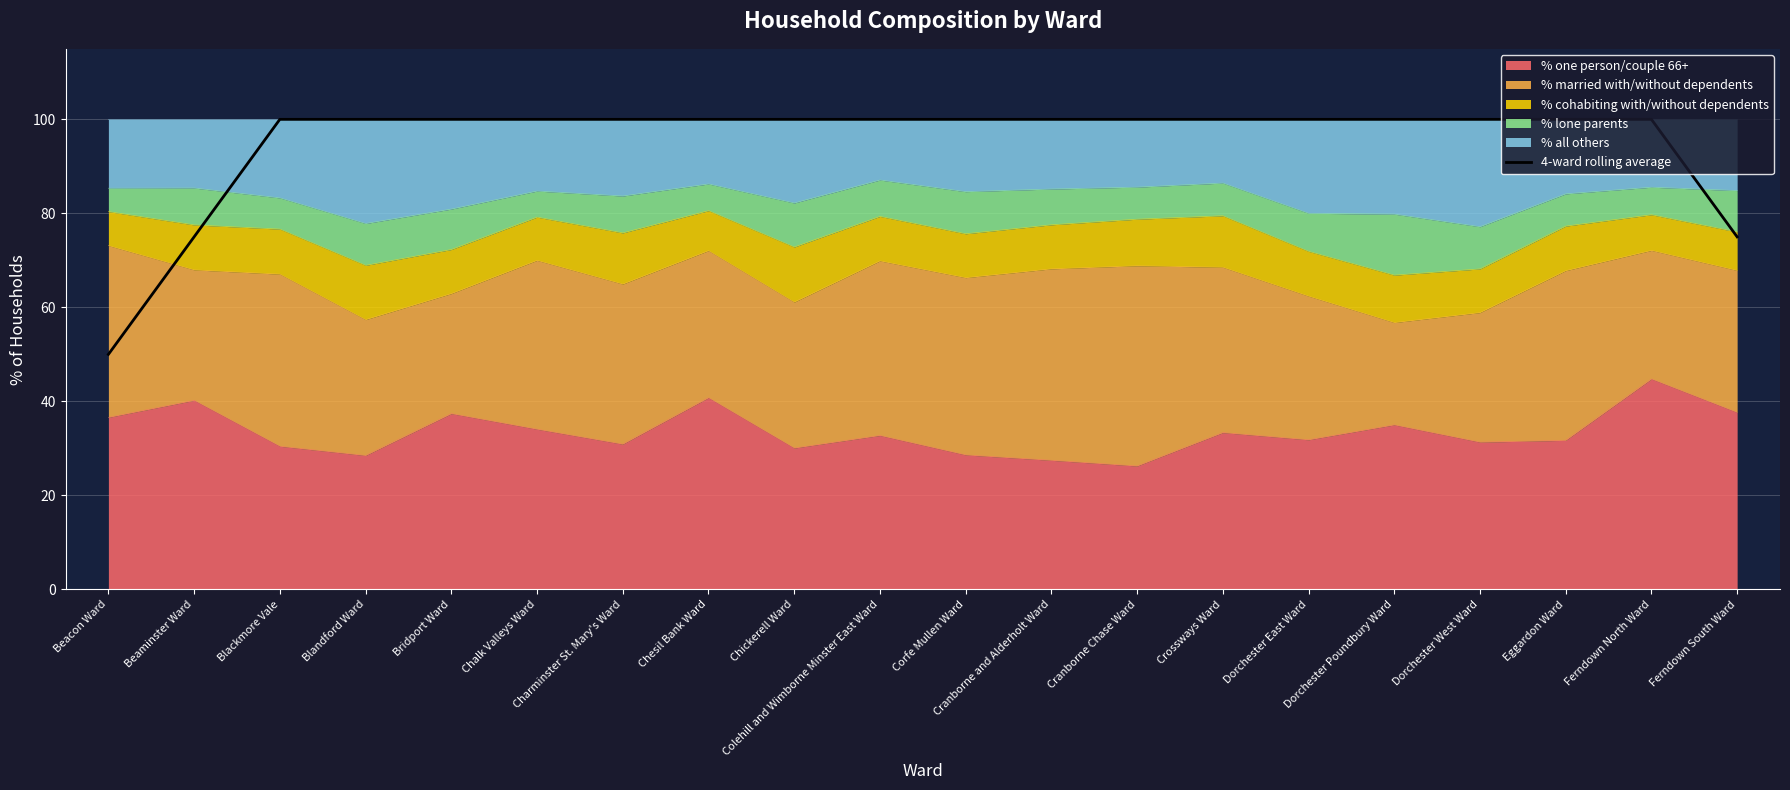

Which category has the lowest value across all series?

Beacon Ward